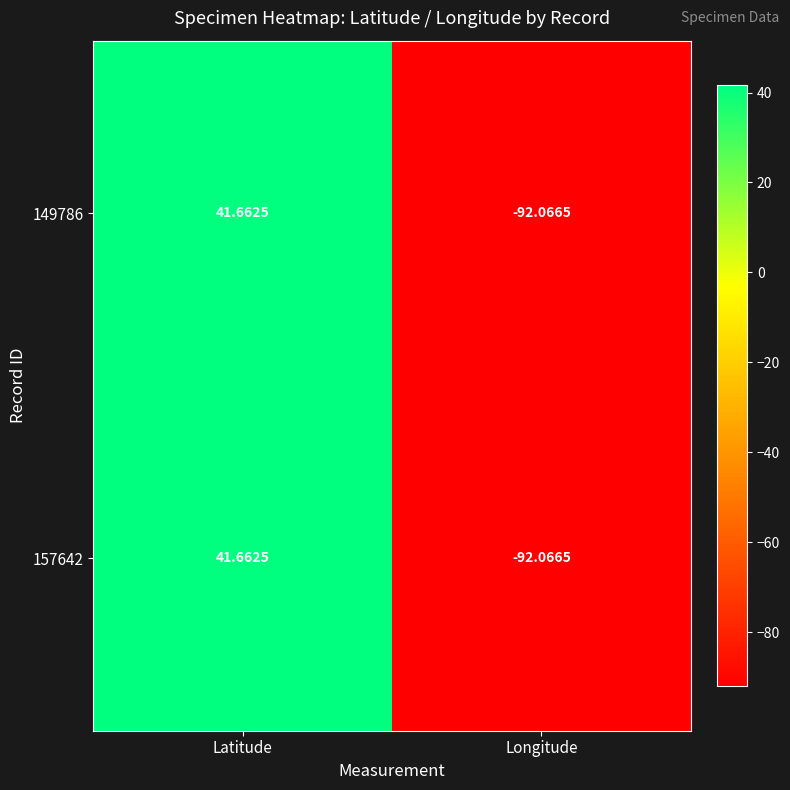

How many data points does each series have?

2